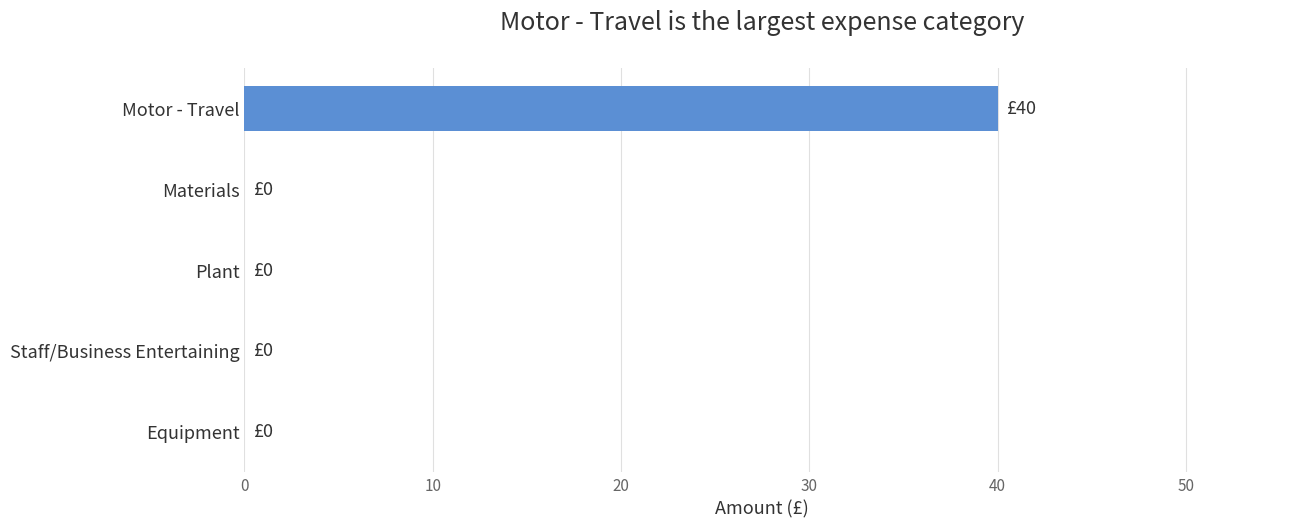

Count the number of data series in this chart.

1